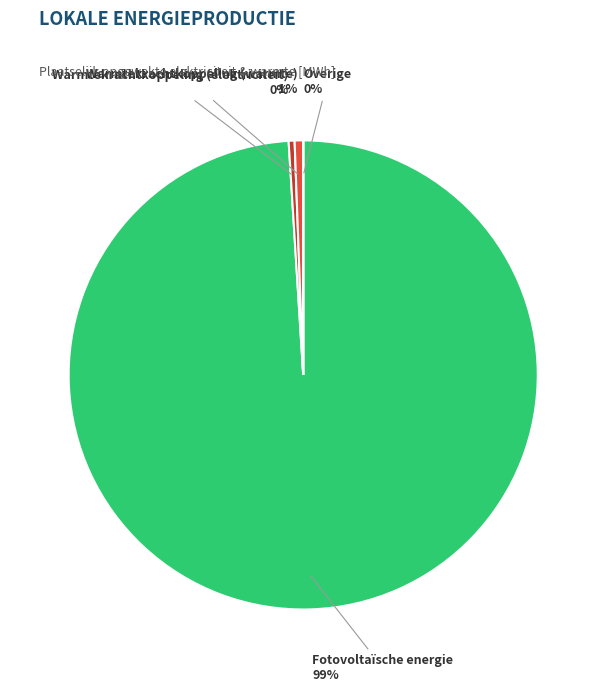

To the nearest percent, what is the average slice percentage?

25%